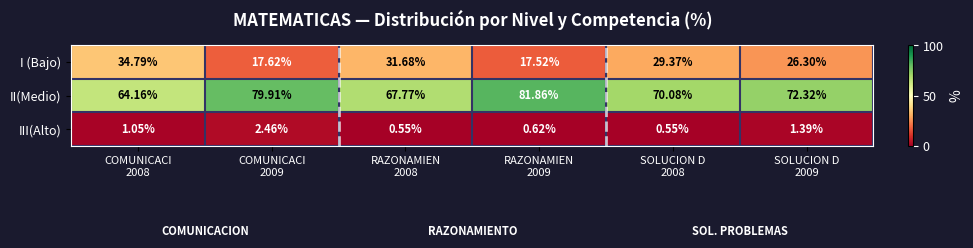

Which series has the largest range (max minus min)?

II(Medio)